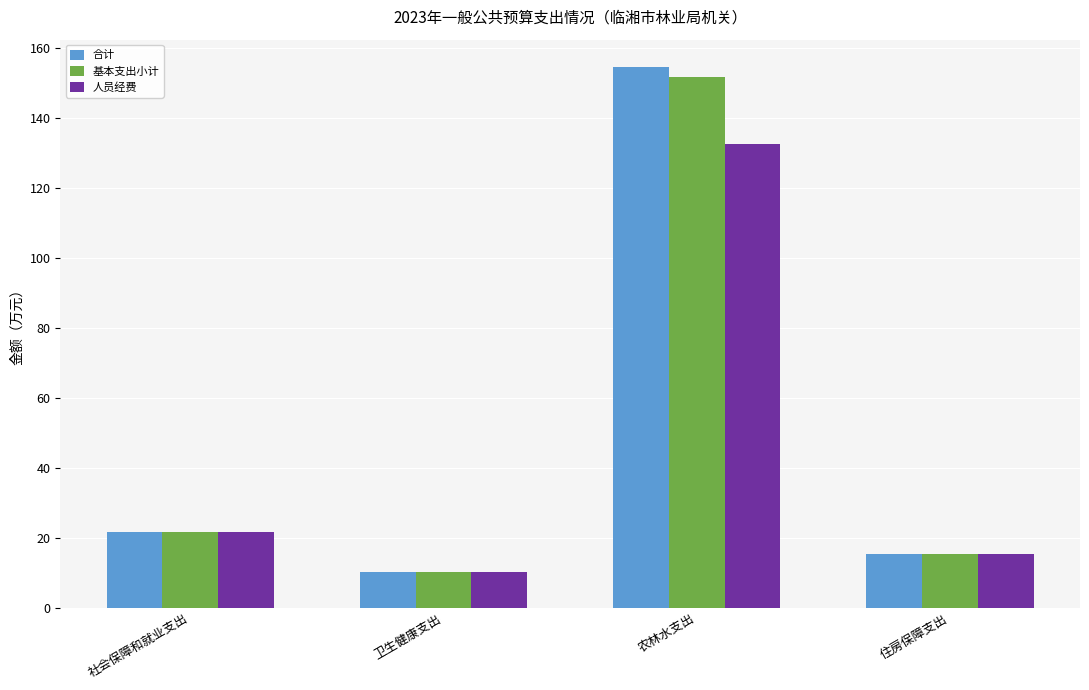

At which label does 合计 first exceed 21?

社会保障和就业支出